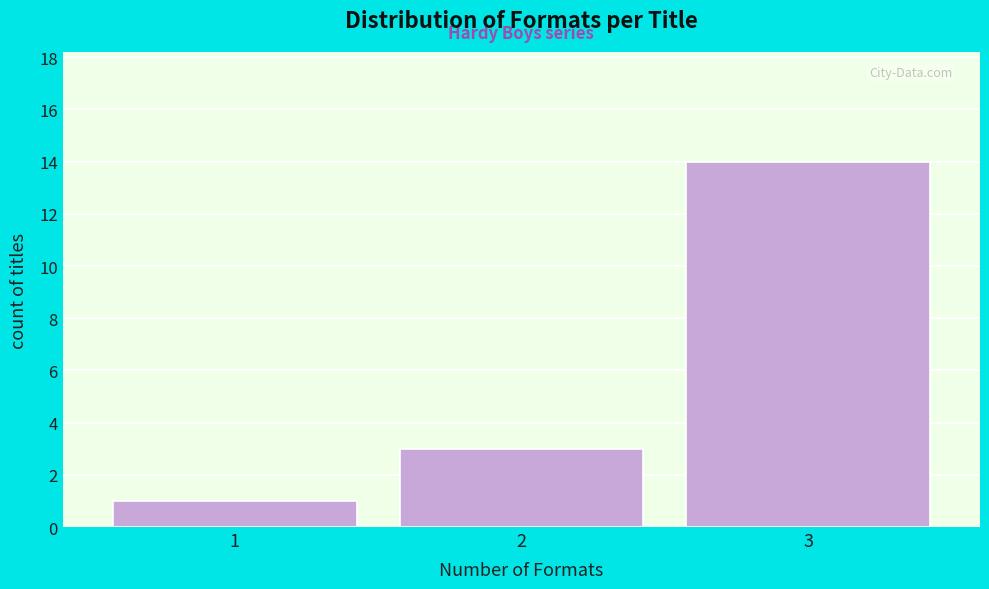

Reading left to right, transcribe all the data shown in this chart.

1=1	2=3	3=14